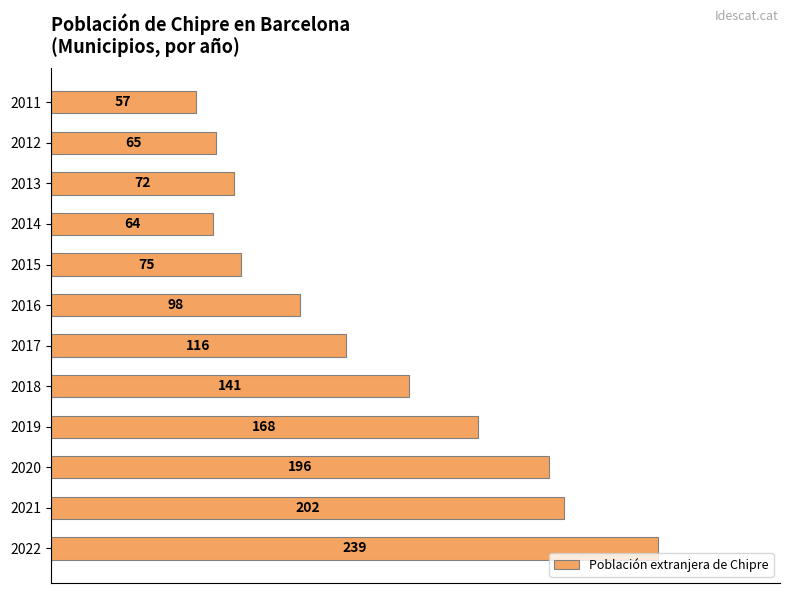

What is the difference between the second highest and second lowest values?

138